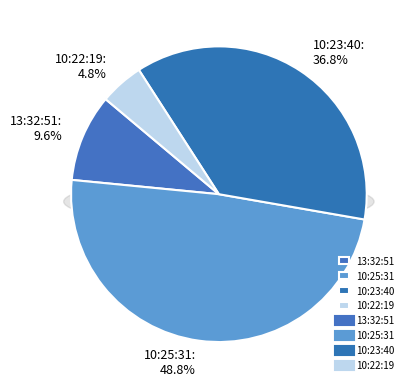

Rank the categories by value from highest to lowest.

10:25:31, 10:23:40, 13:32:51, 10:22:19